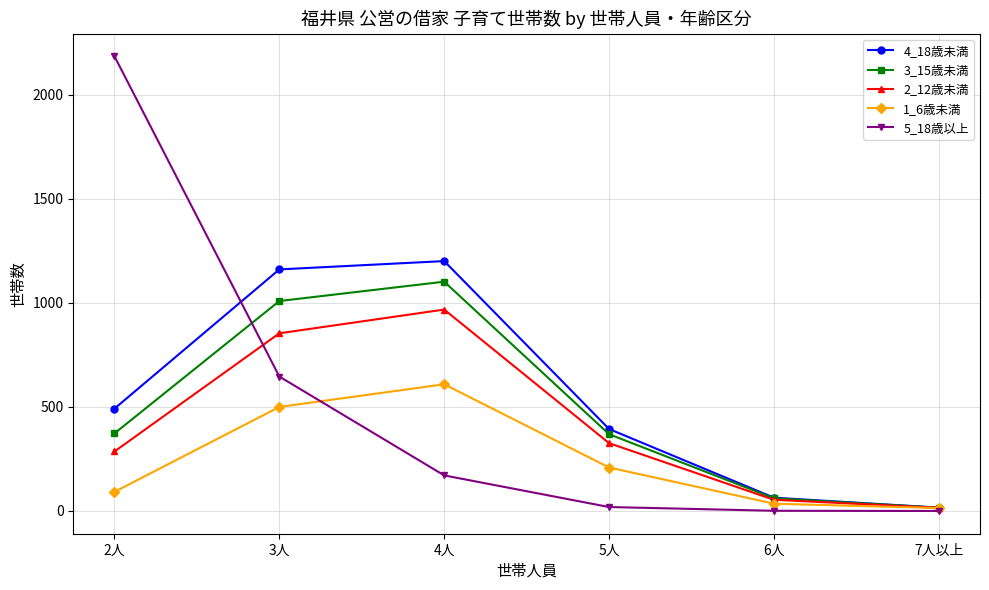

What is the difference between the highest and lowest values at 2人?

2093